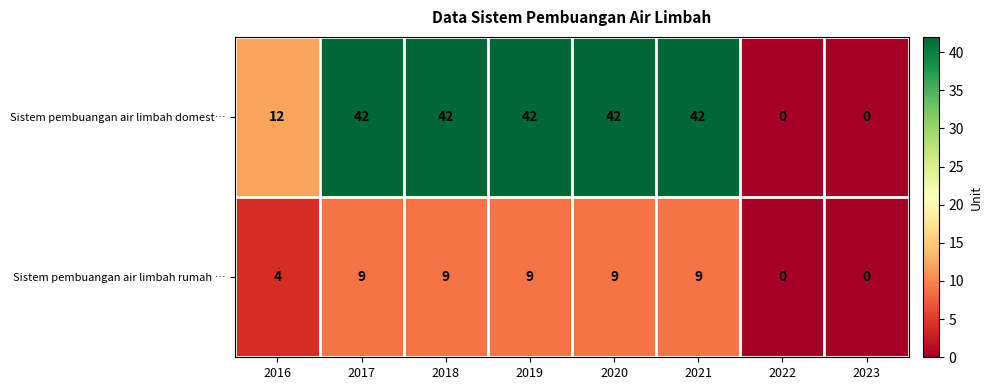

Is it true that Sistem pembuangan air limbah domest… equals 42 at 2018?

True